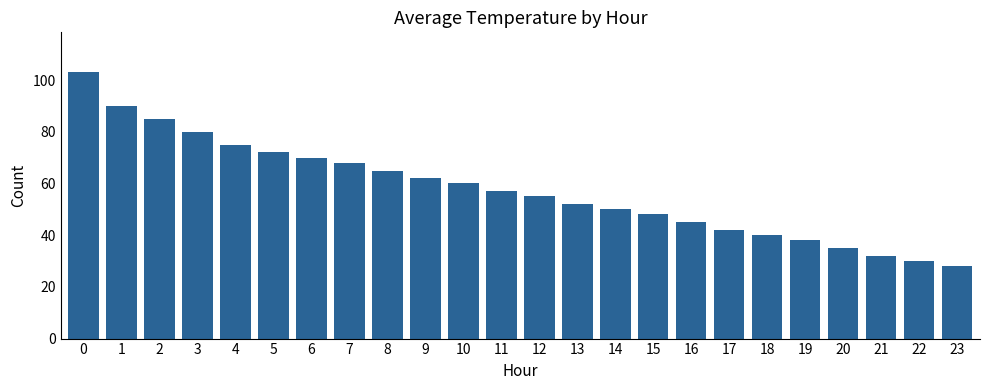

Reading right to left, list all the values displayed in this chart.

28	30	32	35	38	40	42	45	48	50	52	55	57	60	62	65	68	70	72	75	80	85	90	103